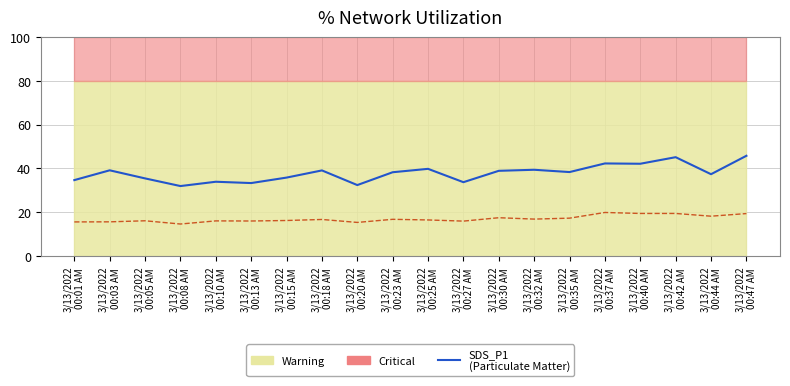

What is the sum of all SDS_P2 (PM10) values?

337.5